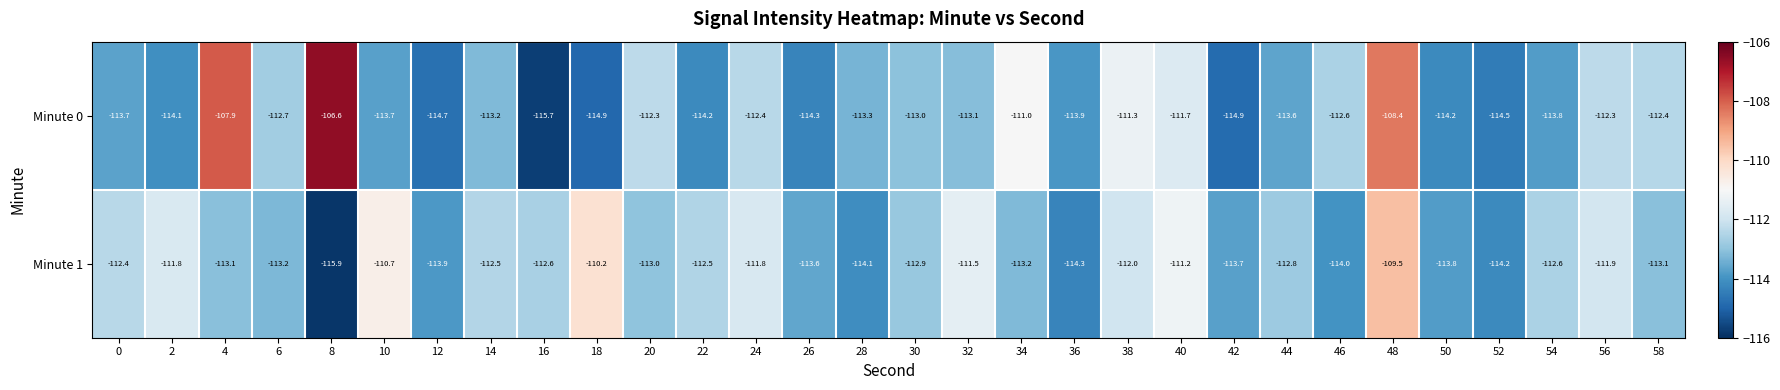

The Minute 0 series shows -199.4 at 16. True or false?

False